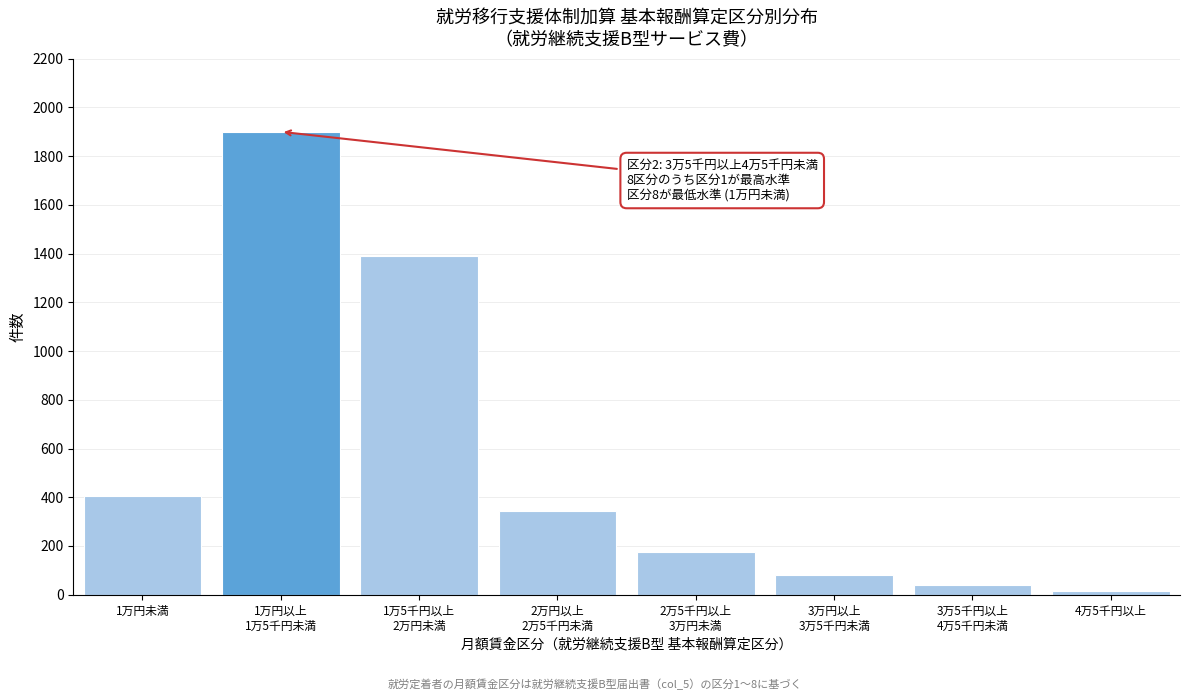

Reading left to right, transcribe all the data shown in this chart.

404	1900	1390	345	175	80	40	15